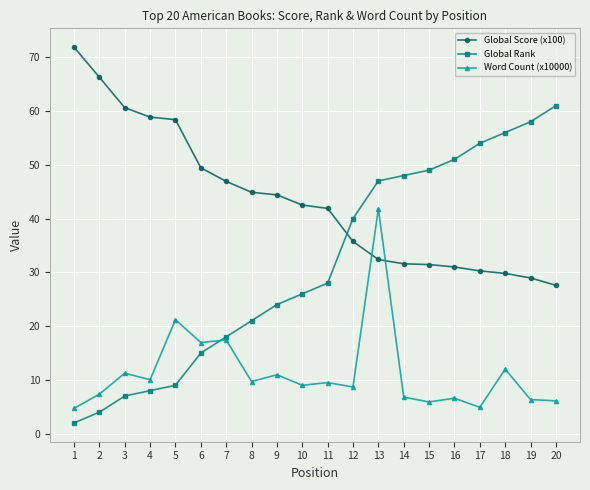

List the series in order of their overall mean, highest first.

Global Score (x100), Global Rank, Word Count (x10000)